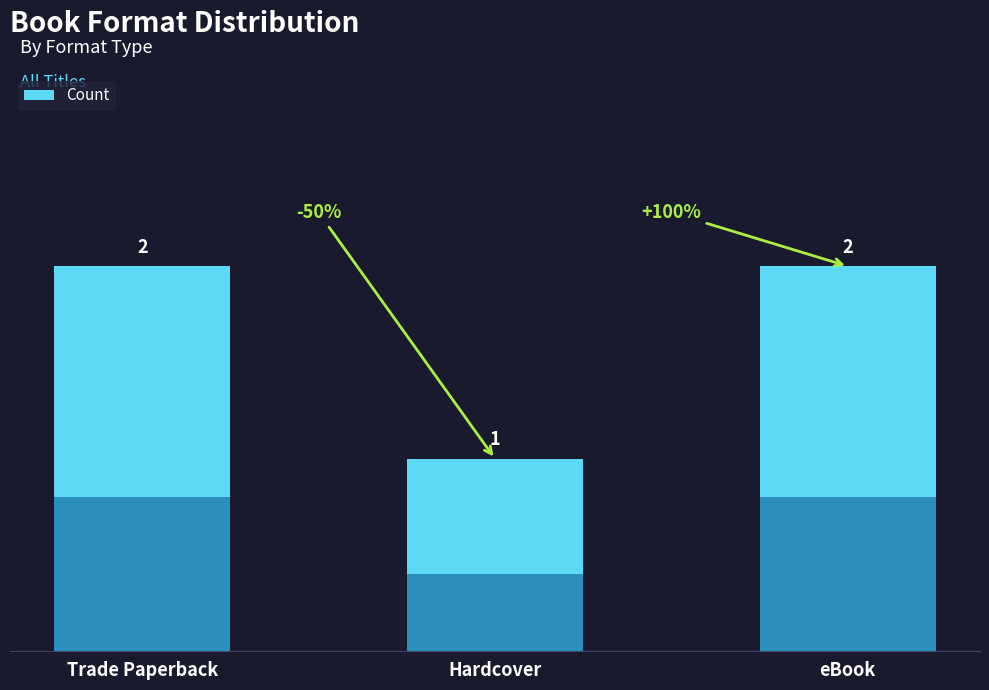

How many categories are shown in the chart?

3